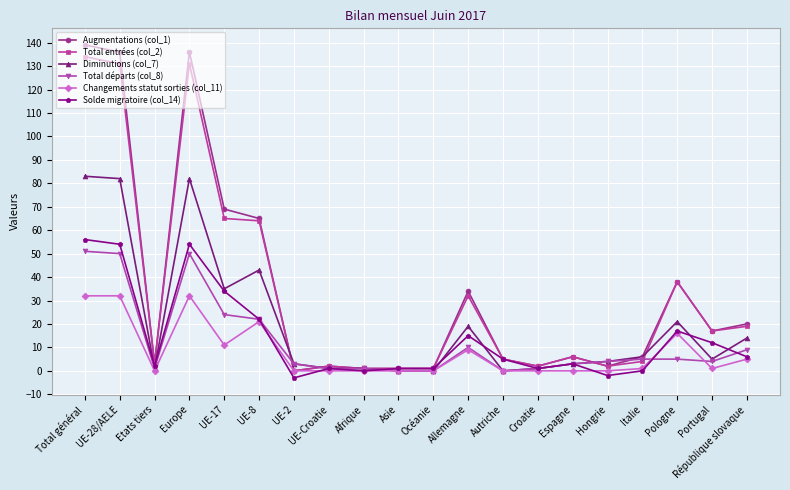

At which category is the sum across all series the highest?

Total général